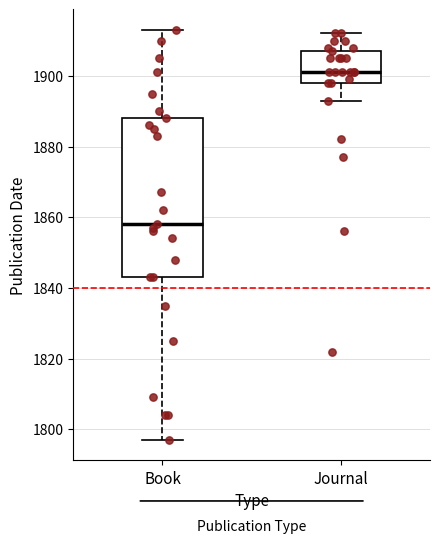

Reading left to right, transcribe this box plot: for each box, give where its median line is, the range the box spans, and where its two whiskers end, as read against the y-axis. The values are not printed on the chart, so give them approximately, as read against the axis.

Book: median 1858, box 1844 to 1888, whiskers 1798 to 1914
Journal: median 1902, box 1898 to 1908, whiskers 1894 to 1912